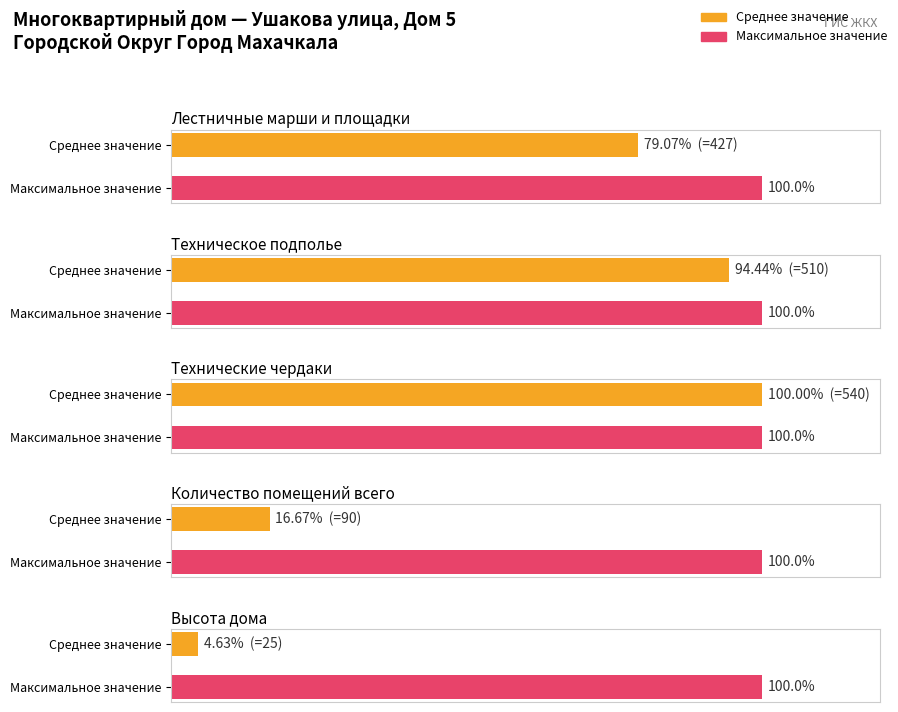

How many values in the Average utilization series are below 427?

2